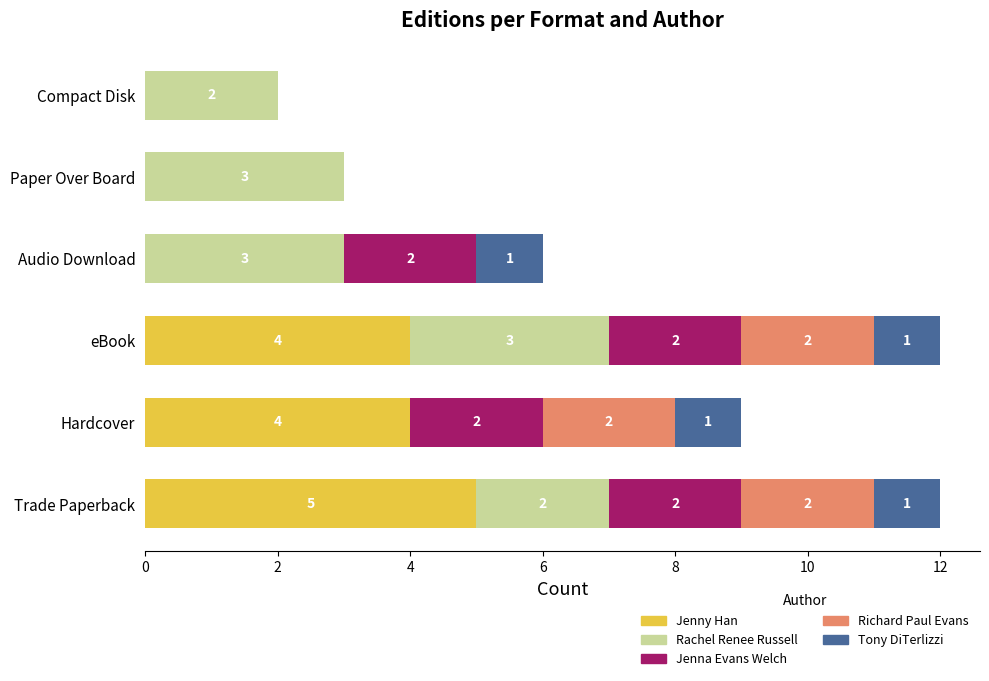

What is the total value across all series at Audio Download?

6